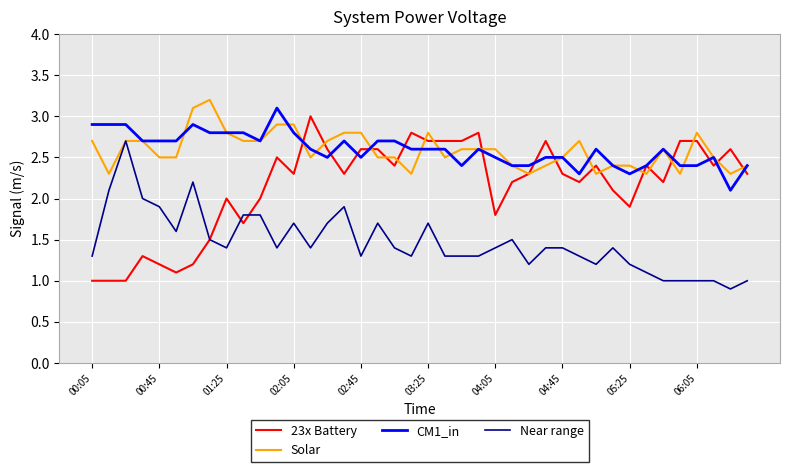

What is the smallest value displayed?

0.9